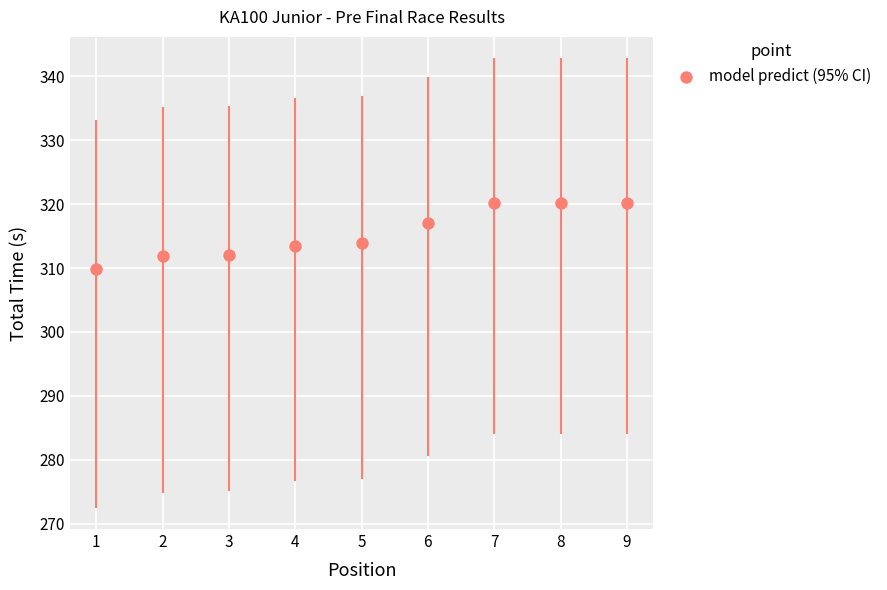

What is the average X value?

5.0